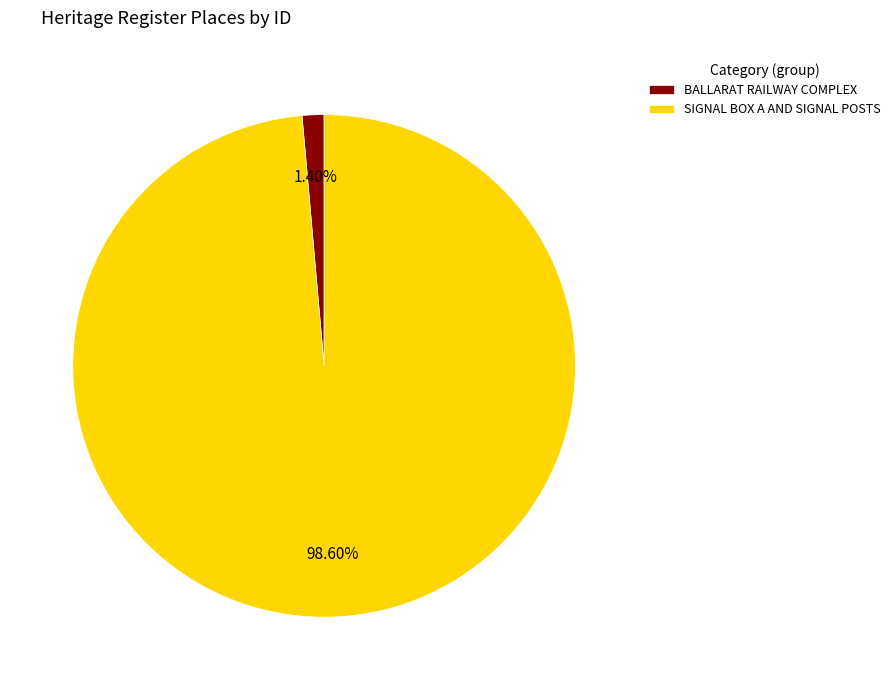

Which category has the biggest portion of the pie?

SIGNAL BOX A AND SIGNAL POSTS